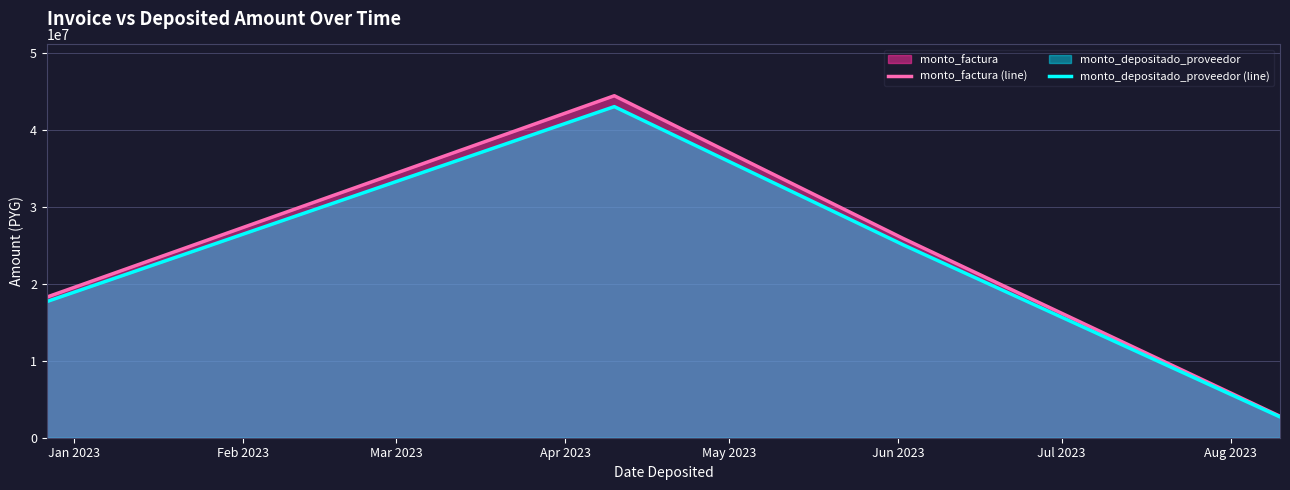

Which series has the largest range (max minus min)?

monto_factura (line)